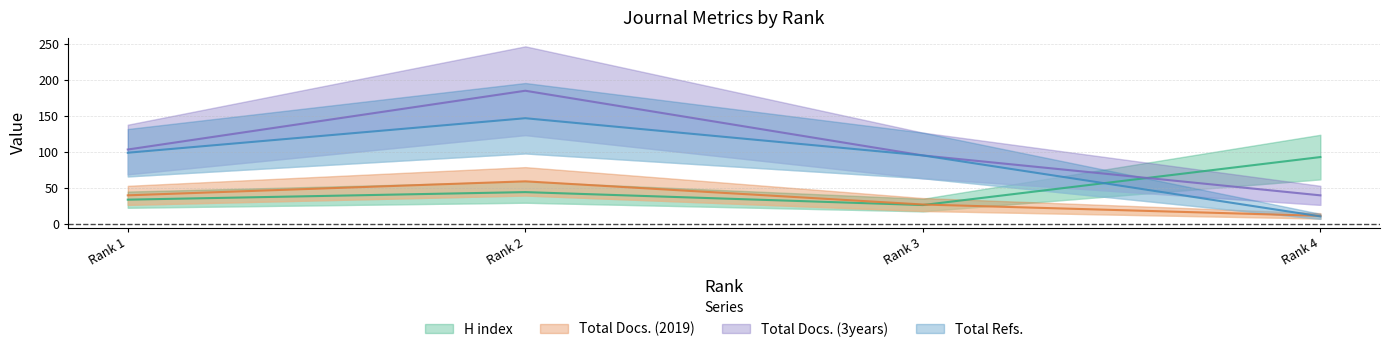

Which series has the widest spread of values?

Total Docs. (3years)